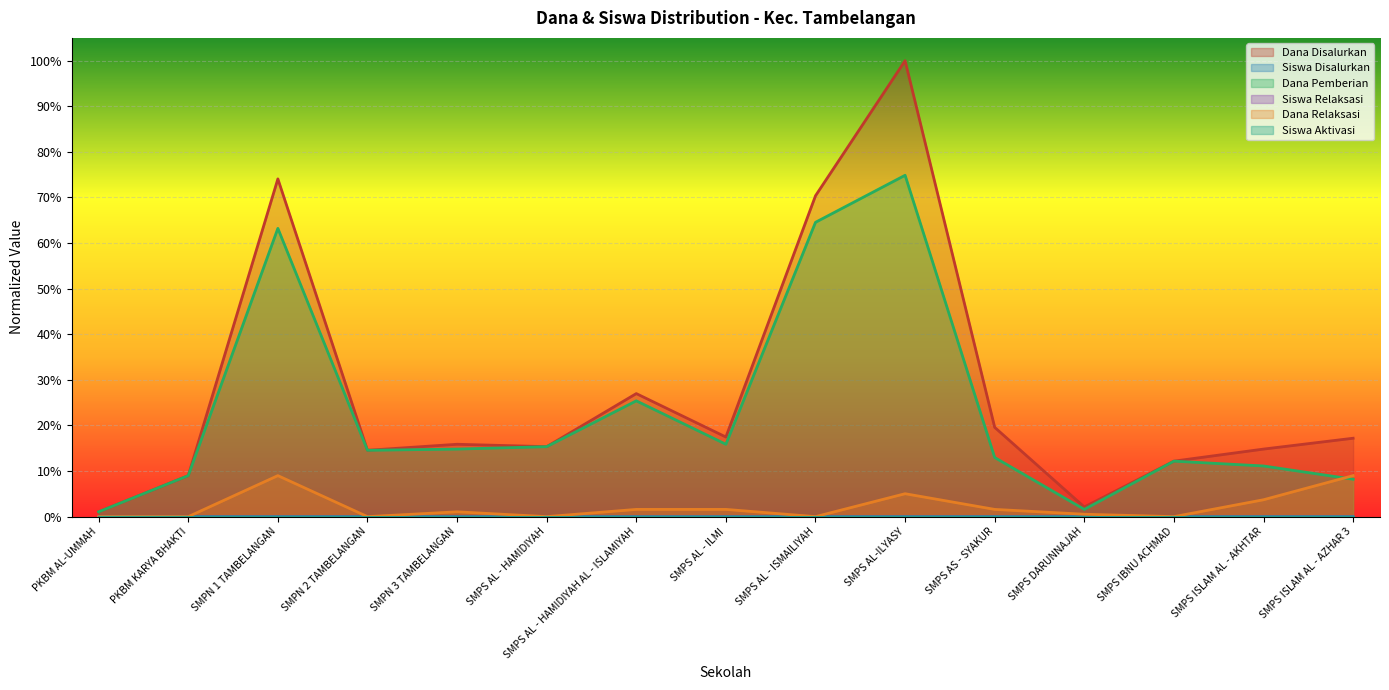

What position from the right is SMPS AL - ISMAILIYAH?

7